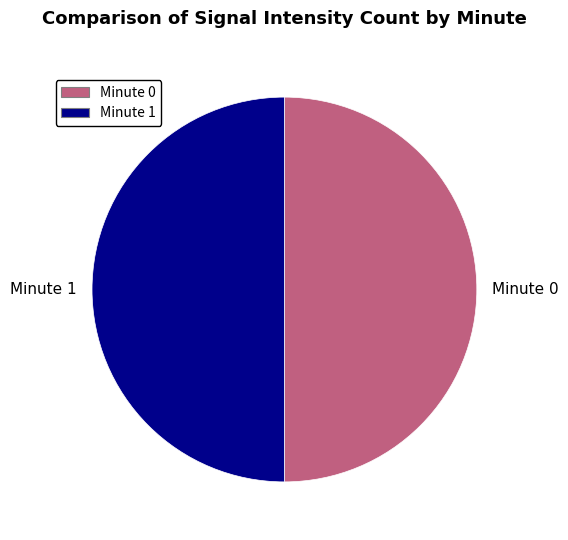

Do Minute 0 and Minute 1 together represent more than half of the pie?

Yes